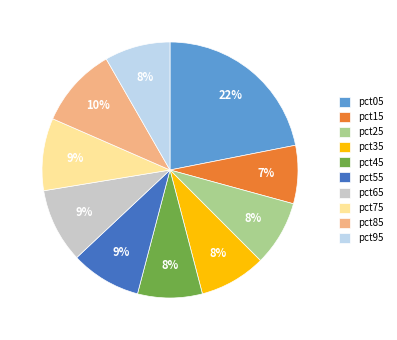

Combined, do pct15 and pct85 account for over 50%?

No